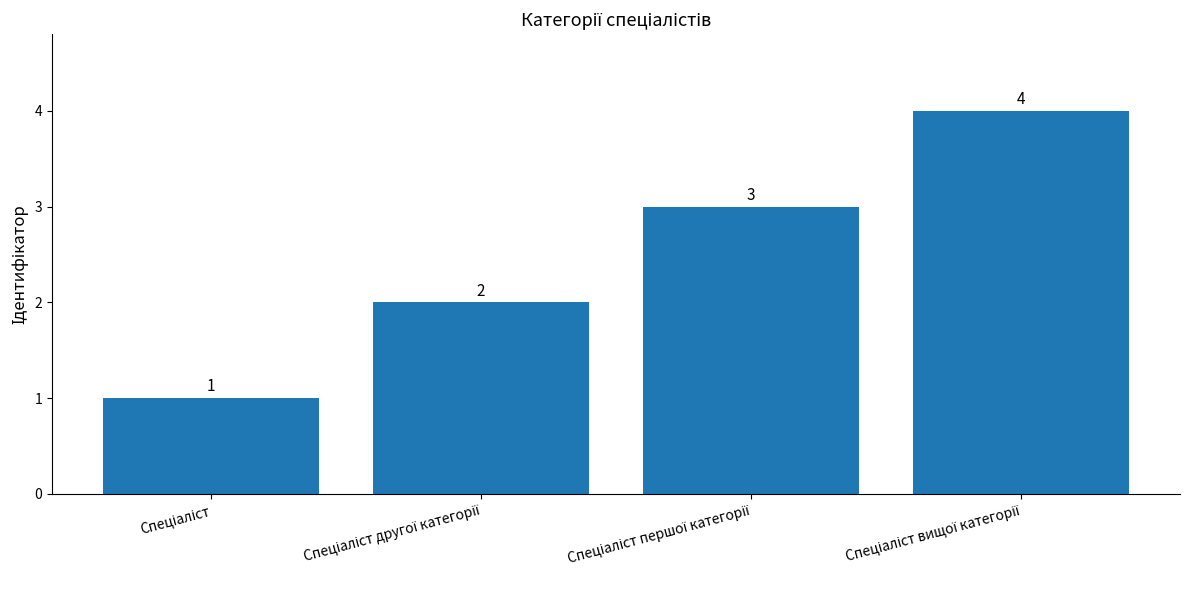

What is the maximum value shown in the chart?

4